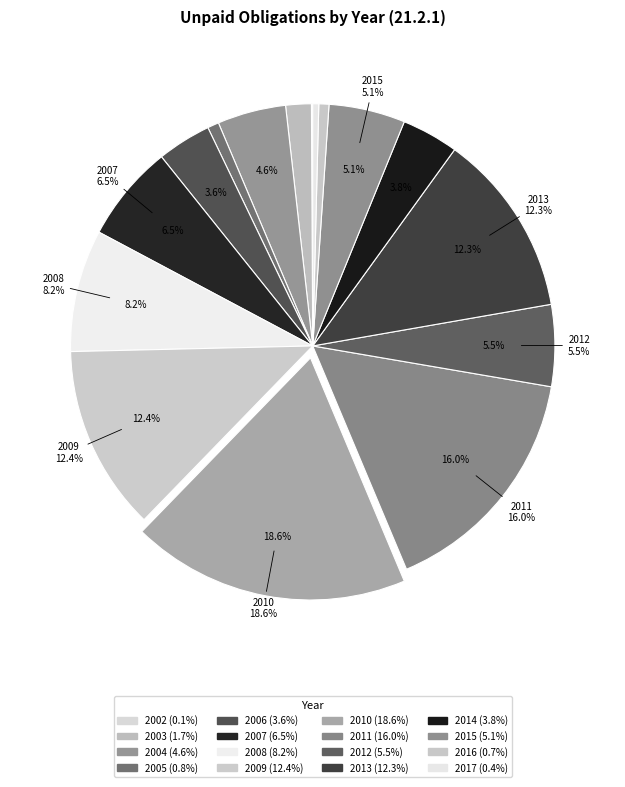

To the nearest percent, what portion does 2012 represent?

5%